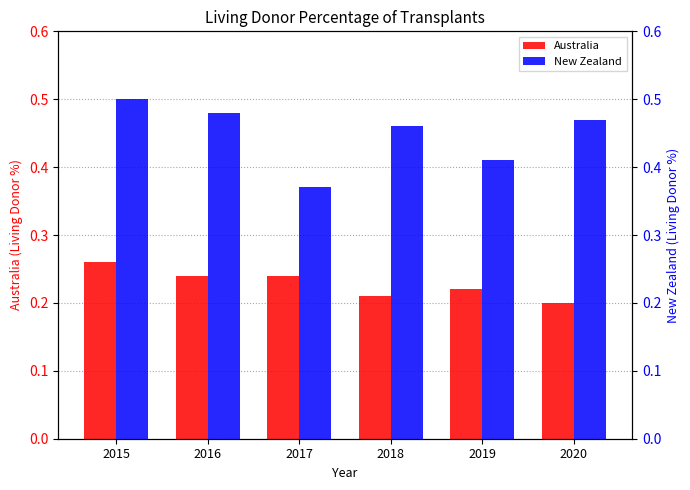

Reading left to right, list all the values displayed in this chart.

Australia: 0.3	0.2	0.2	0.2	0.2	0.2
New Zealand: 0.5	0.5	0.4	0.5	0.4	0.5